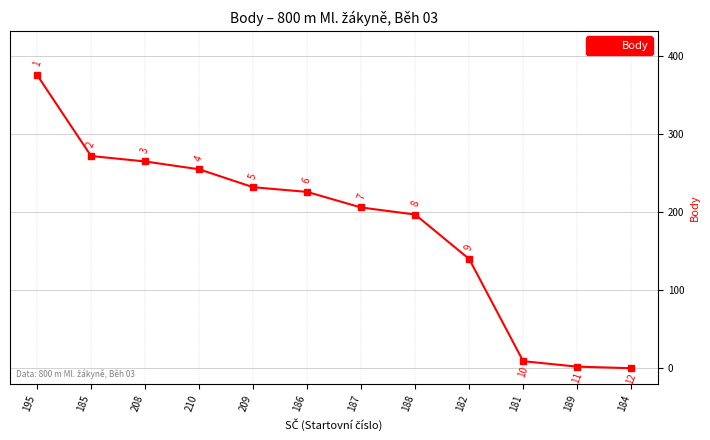

Which label corresponds to the largest value in the chart?

195